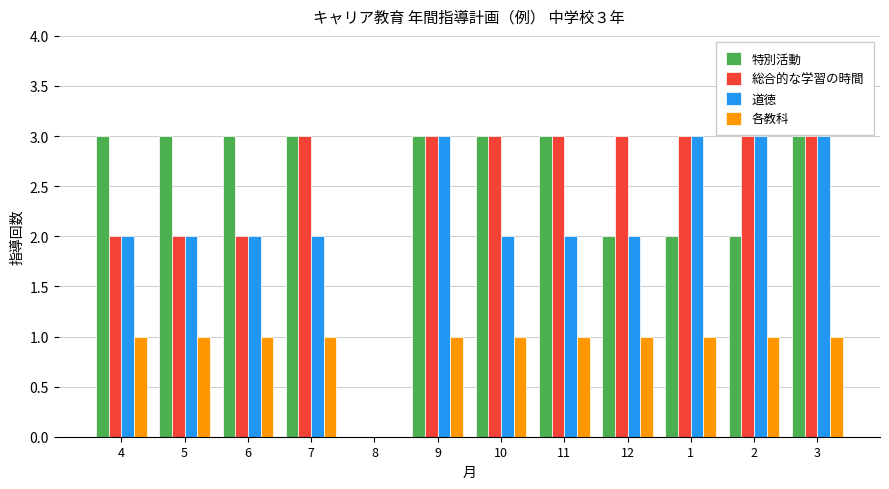

Is it true that 各教科 equals 1 at 9?

True